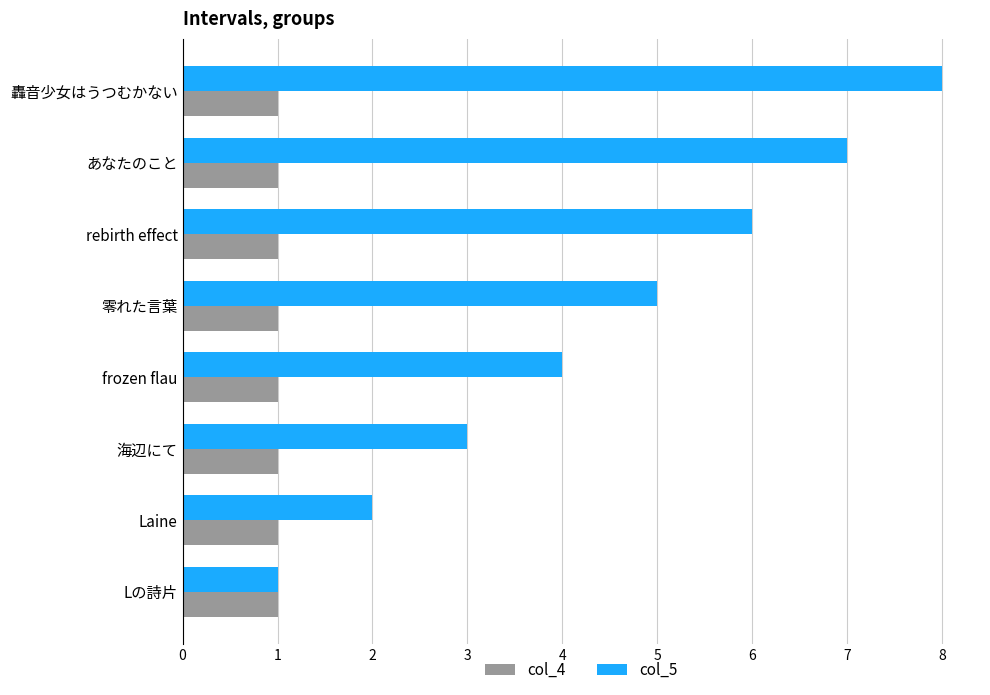

Is it true that col_4 equals 0 at rebirth effect?

False